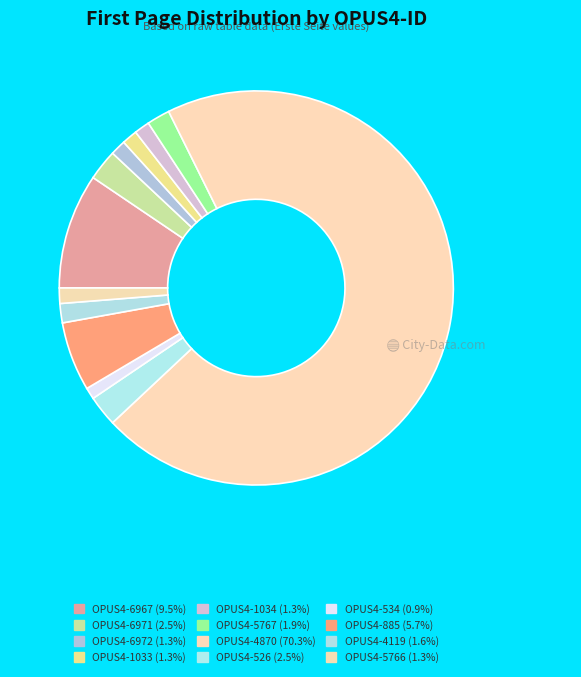

Which category has the biggest portion of the pie?

OPUS4-4870